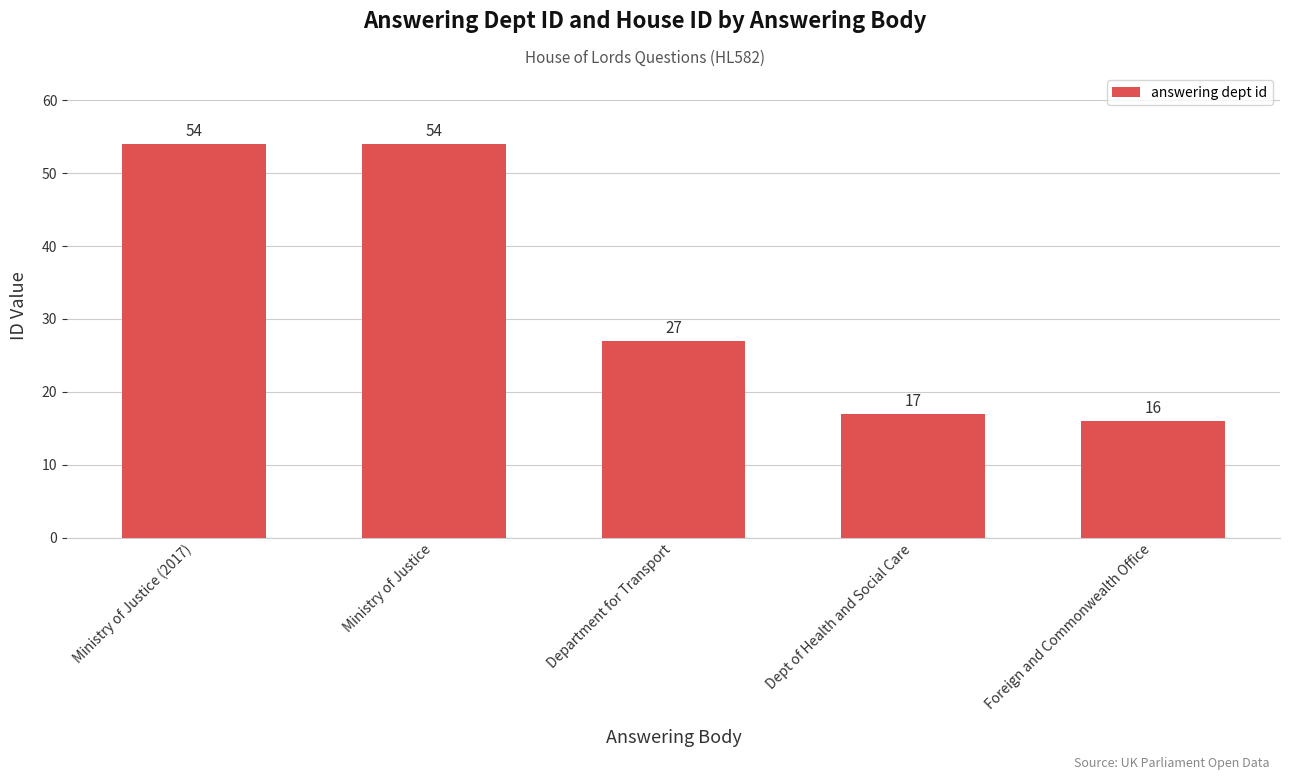

What is the ratio of the value at Ministry of Justice to the value at Dept of Health and Social Care?

3.2